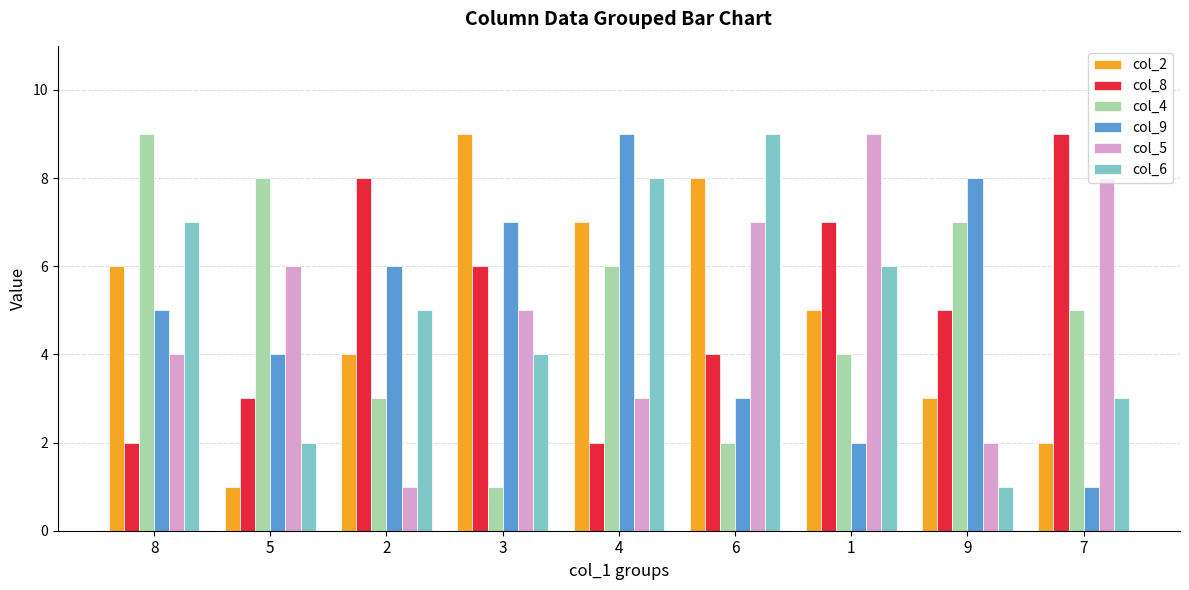

At which category is the sum across all series the highest?

4